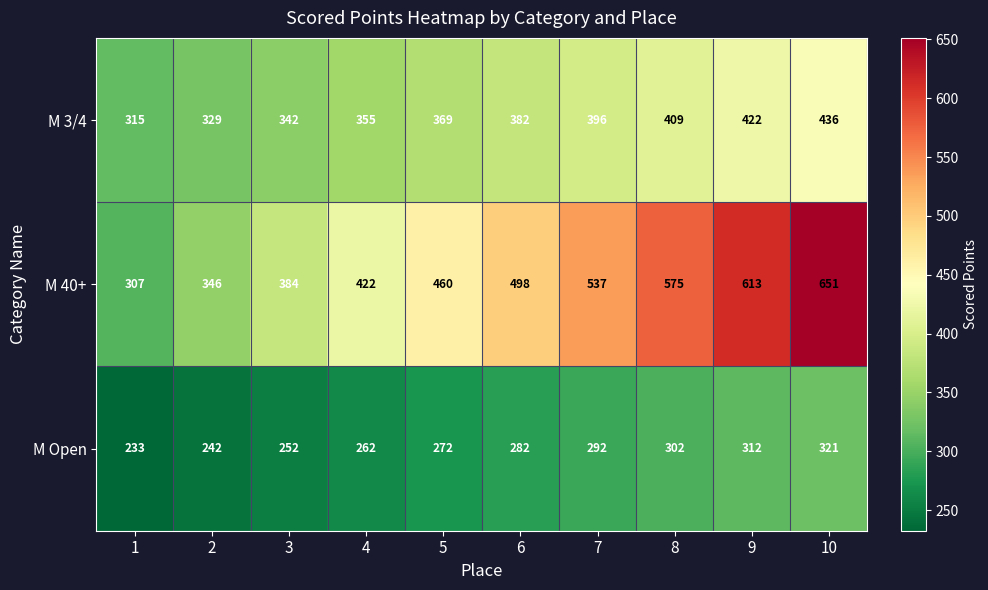

Reading left to right, list all the values displayed in this chart.

M 3/4: 1=315	2=329	3=342	4=355	5=369	6=382	7=396	8=409	9=422	10=436
M 40+: 1=307	2=346	3=384	4=422	5=460	6=498	7=537	8=575	9=613	10=651
M Open: 1=233	2=242	3=252	4=262	5=272	6=282	7=292	8=302	9=312	10=321